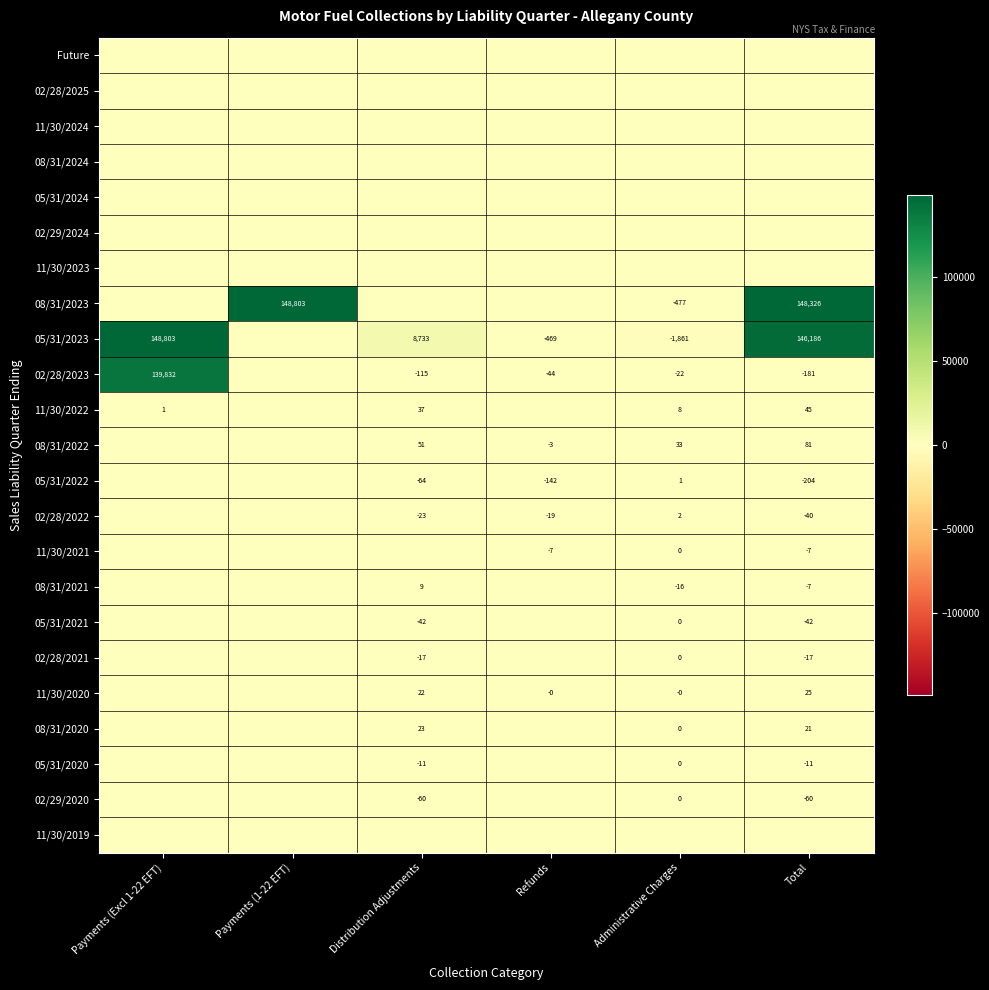

The 08/31/2021 series shows 3 at Distribution Adjustments. True or false?

False